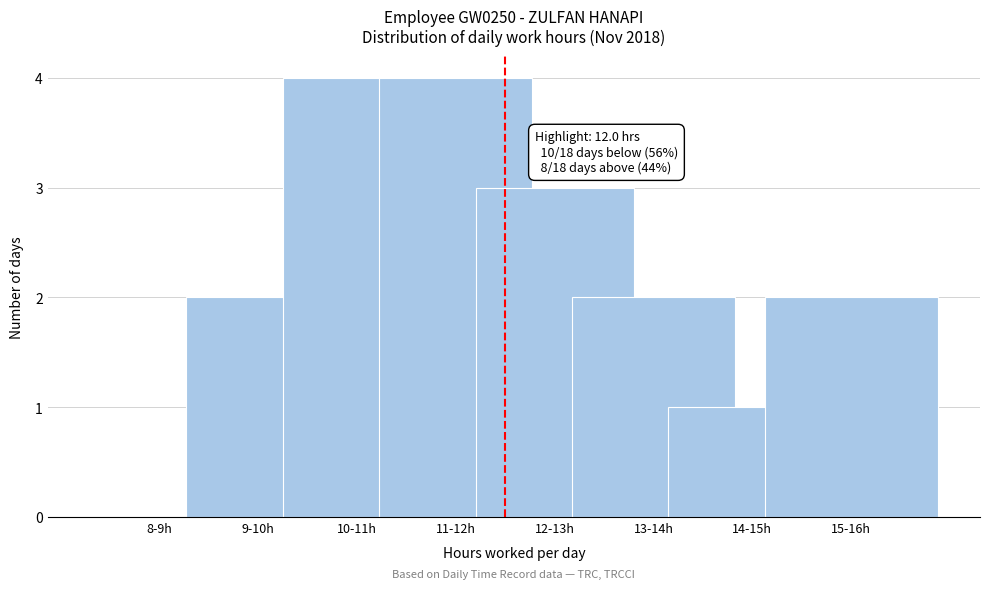

Reading right to left, extract all data points from this chart.

15-16h=2	14-15h=1	13-14h=2	12-13h=3	11-12h=4	10-11h=4	9-10h=2	8-9h=0